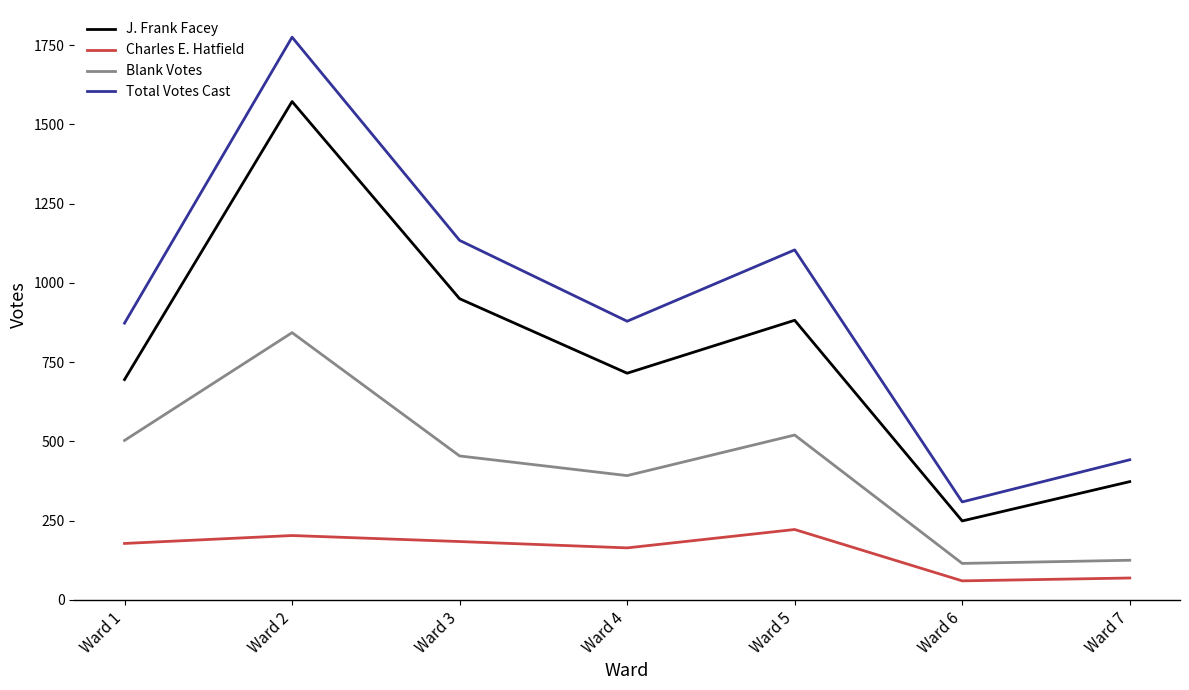

What is the maximum value shown in the chart?

1775